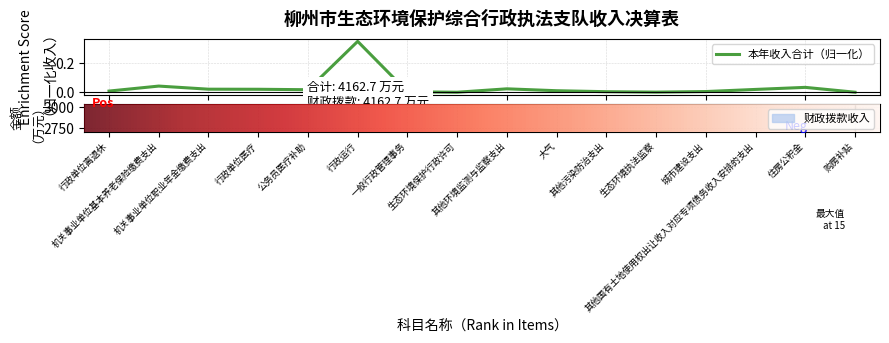

Reading left to right, transcribe all the data shown in this chart.

行政单位离退休=0.0	机关事业单位基本养老保险缴费支出=0.0	机关事业单位职业年金缴费支出=0.0	行政单位医疗=0.0	公务员医疗补助=0.0	行政运行=0.3	一般行政管理事务=0.0	生态环境保护行政许可=0.0	其他环境监测与监察支出=0.0	大气=0.0	其他污染防治支出=0.0	生态环境执法监察=0.0	城市建设支出=0.0	其他国有土地使用权出让收入对应专项债务收入安排的支出=0.0	住房公积金=0.0	购房补贴=0.0